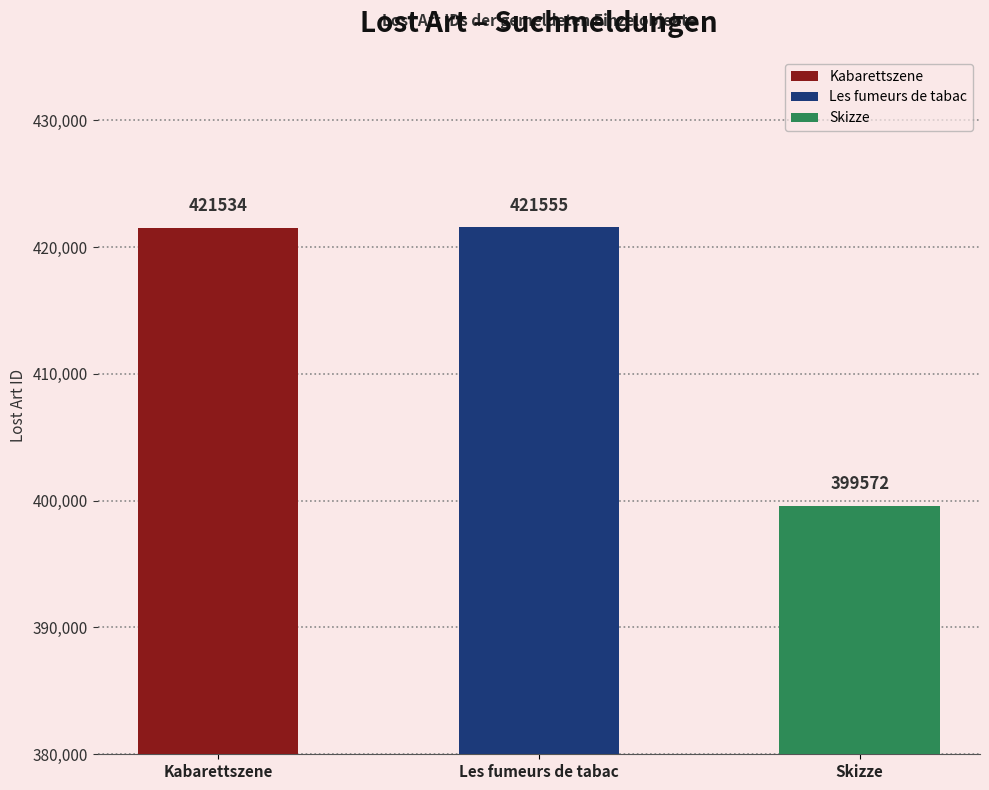

How many categories are shown in the chart?

3